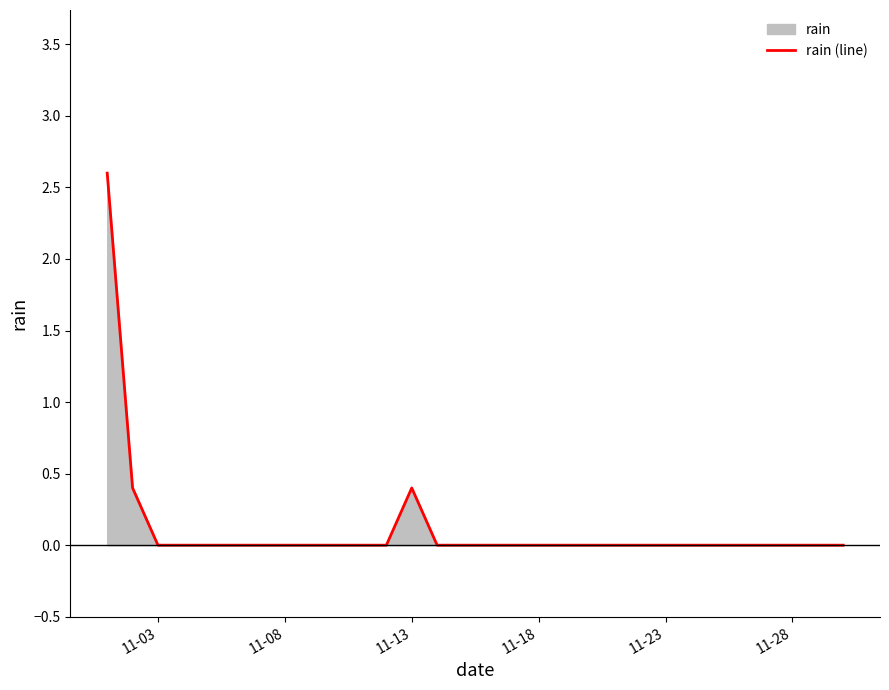

What is the maximum value shown in the chart?

2.6